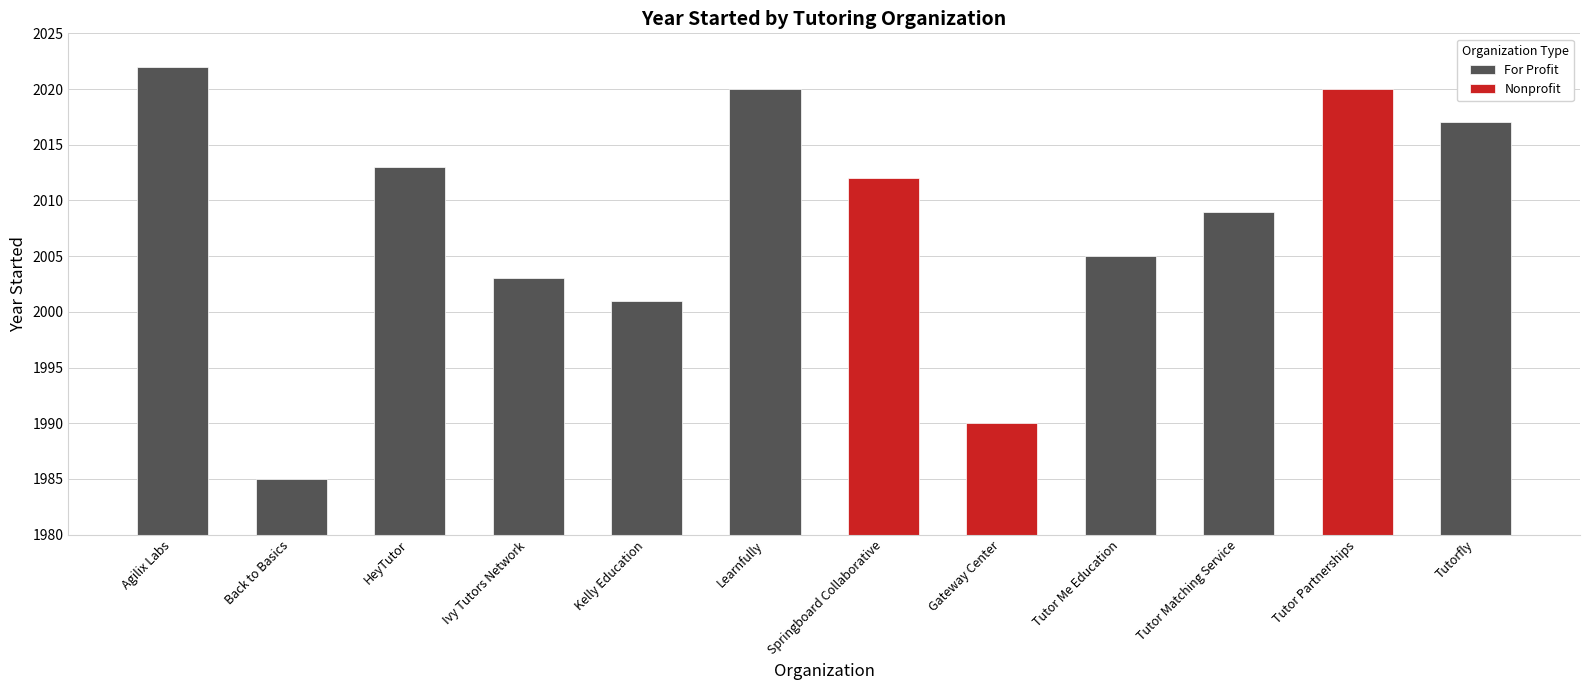

Does the chart contain any negative values?

No